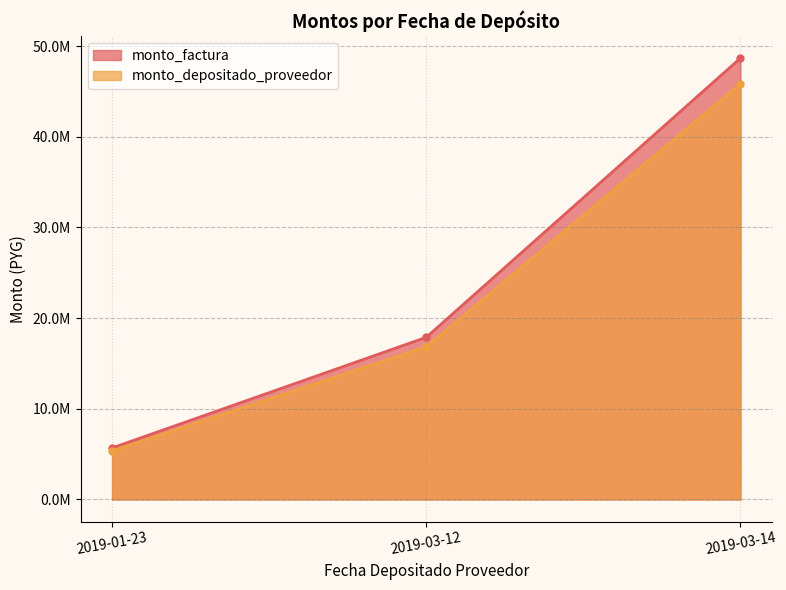

The value of monto_depositado_proveedor at 2019-03-12 is 16843543. True or false?

True